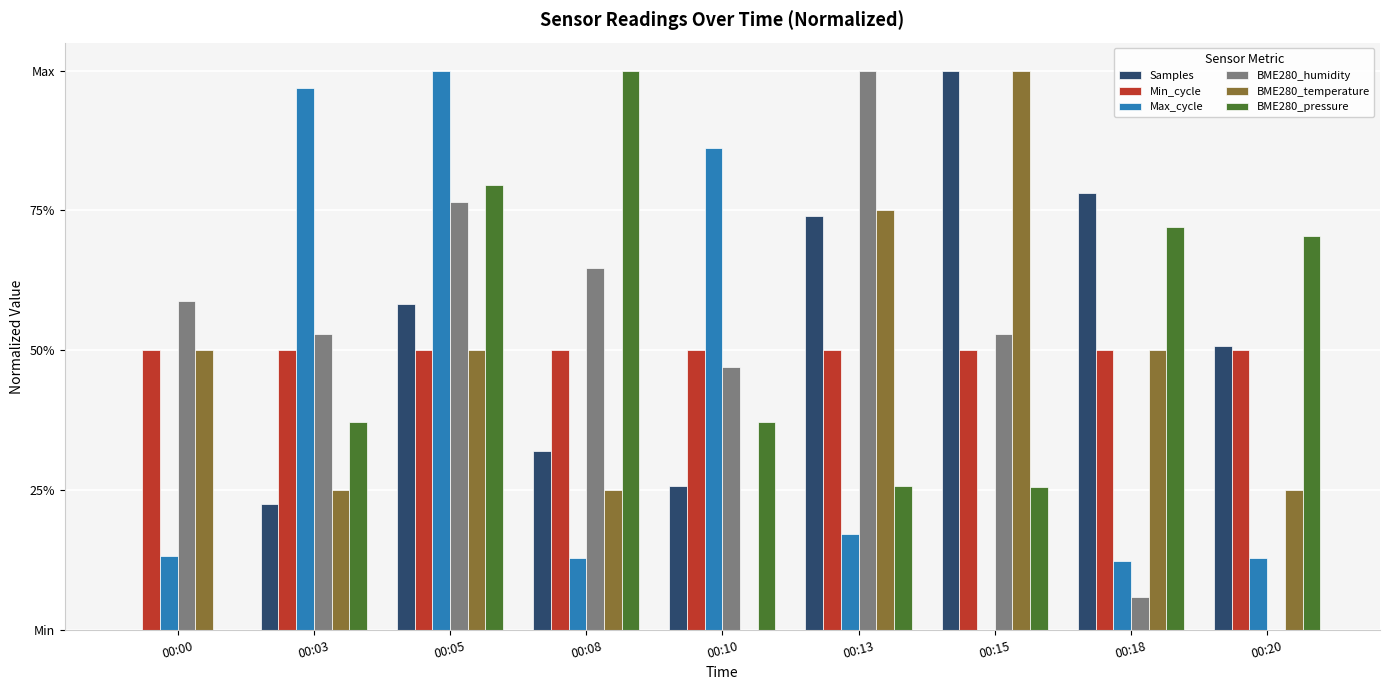

What is the maximum value shown in the chart?

1.0